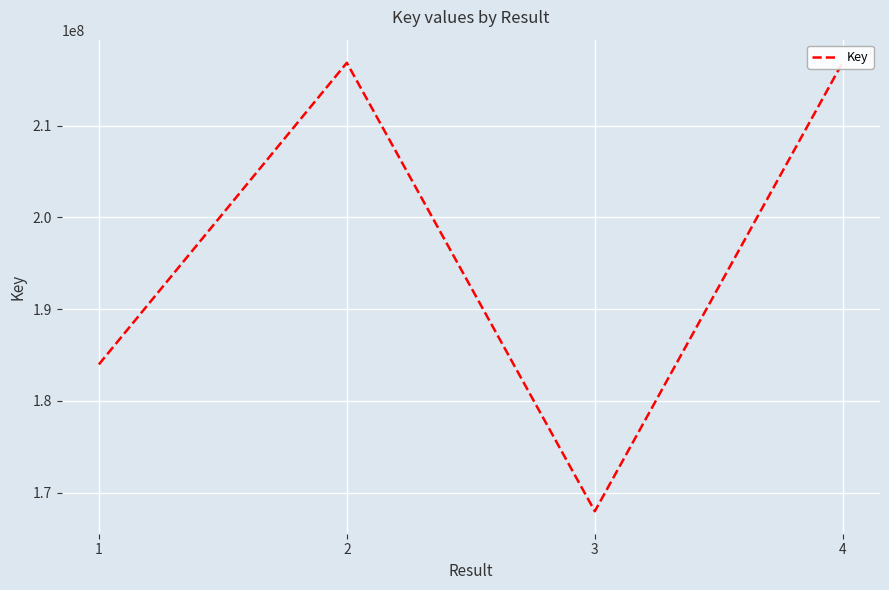

How many distinct data groups are displayed?

1